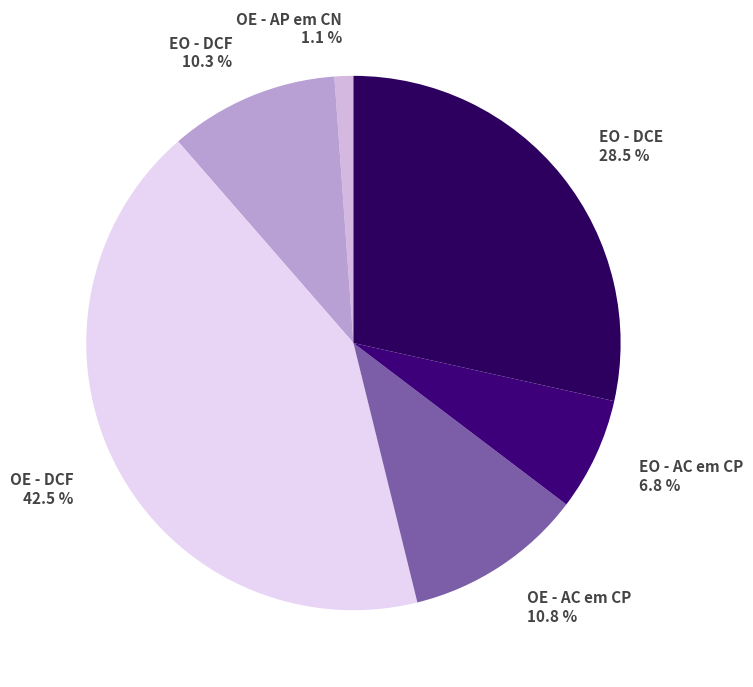

How many segments does this pie chart have?

6